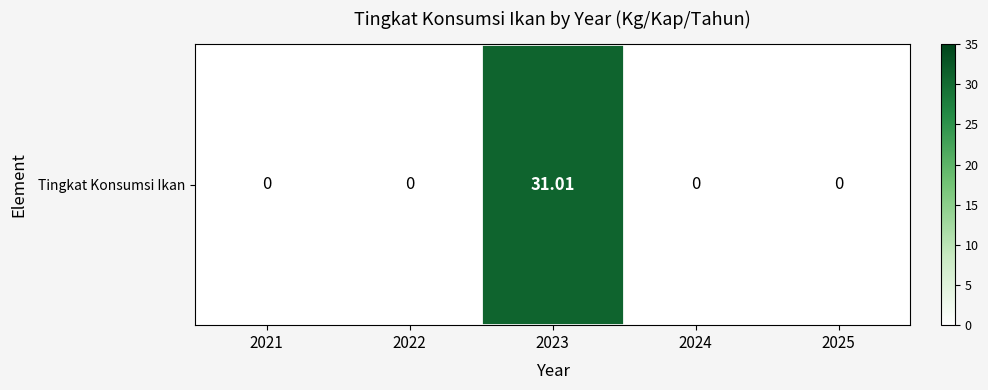

What is the average value?

6.2